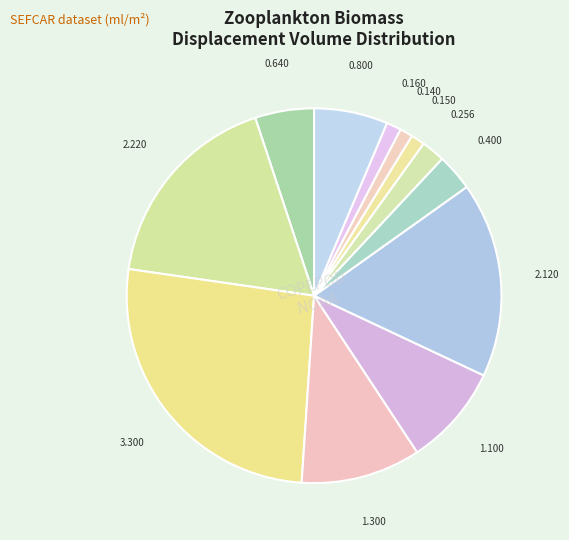

How many slices are in this pie chart?

12